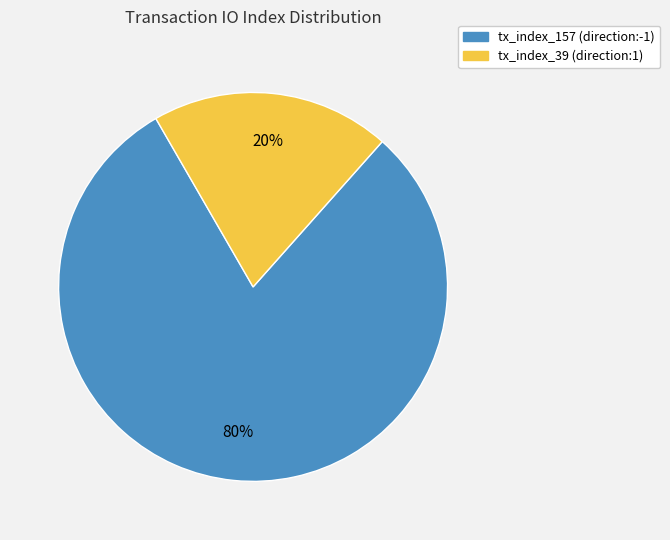

To the nearest percent, what portion does tx_index_39 (direction:1) represent?

20%